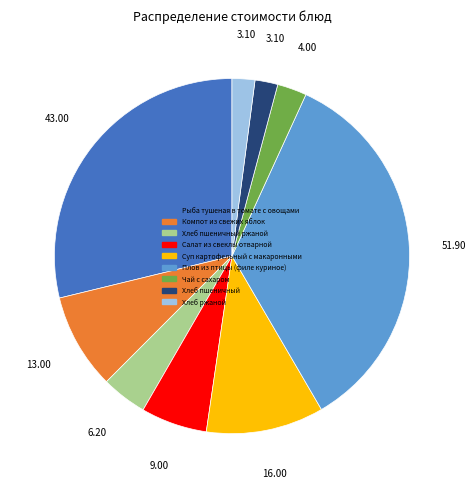

Combined, do Компот из свежих яблок and Рыба тушеная в томате с овощами account for over 50%?

No